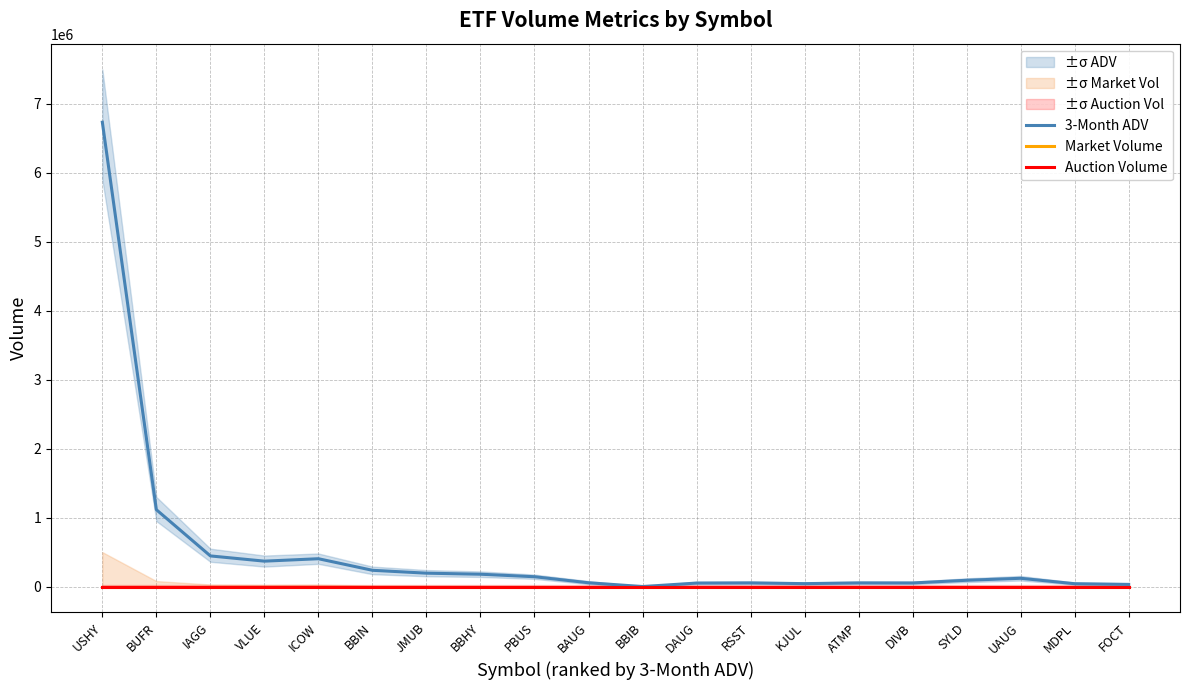

Reading right to left, what are all the values shown in this chart?

3-Month ADV: FOCT=31730.9	MDPL=41799.7	UAUG=120416.5	SYLD=91722.6	DIVB=52880.5	ATMP=53544.5	KJUL=42841.7	RSST=53674.6	DAUG=51110.8	BBIB=541.3	BAUG=55549.9	PBUS=143104.3	BBHY=179446.8	JMUB=194647.4	BBIN=236545.2	ICOW=404240.0	VLUE=369069.5	IAGG=444911.6	BUFR=1115281.5	USHY=6735738.0
Market Volume: FOCT=0.0	MDPL=0.0	UAUG=0.0	SYLD=0.0	DIVB=0.0	ATMP=0.0	KJUL=0.0	RSST=0.0	DAUG=0.0	BBIB=0.0	BAUG=0.0	PBUS=0.0	BBHY=0.0	JMUB=0.0	BBIN=0.0	ICOW=0.0	VLUE=0.0	IAGG=0.0	BUFR=0.0	USHY=0.0
Auction Volume: FOCT=0.0	MDPL=0.0	UAUG=0.0	SYLD=0.0	DIVB=0.0	ATMP=0.0	KJUL=0.0	RSST=0.0	DAUG=0.0	BBIB=0.0	BAUG=0.0	PBUS=0.0	BBHY=0.0	JMUB=0.0	BBIN=0.0	ICOW=0.0	VLUE=0.0	IAGG=0.0	BUFR=0.0	USHY=0.0